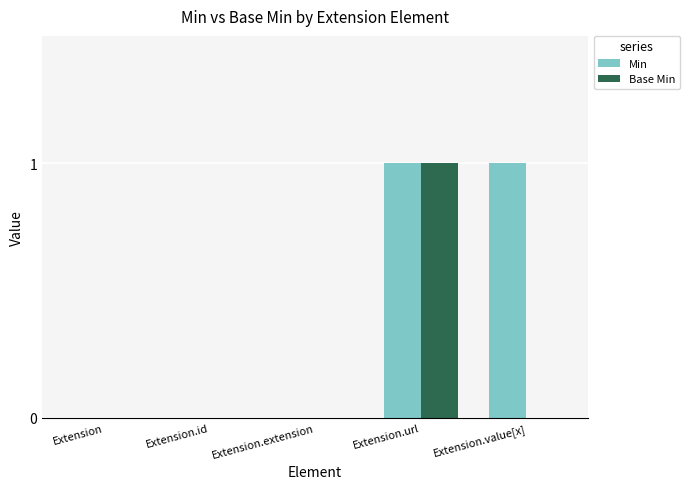

Reading left to right, extract all data points from this chart.

Min: 0	0	0	1	1
Base Min: 0	0	0	1	0